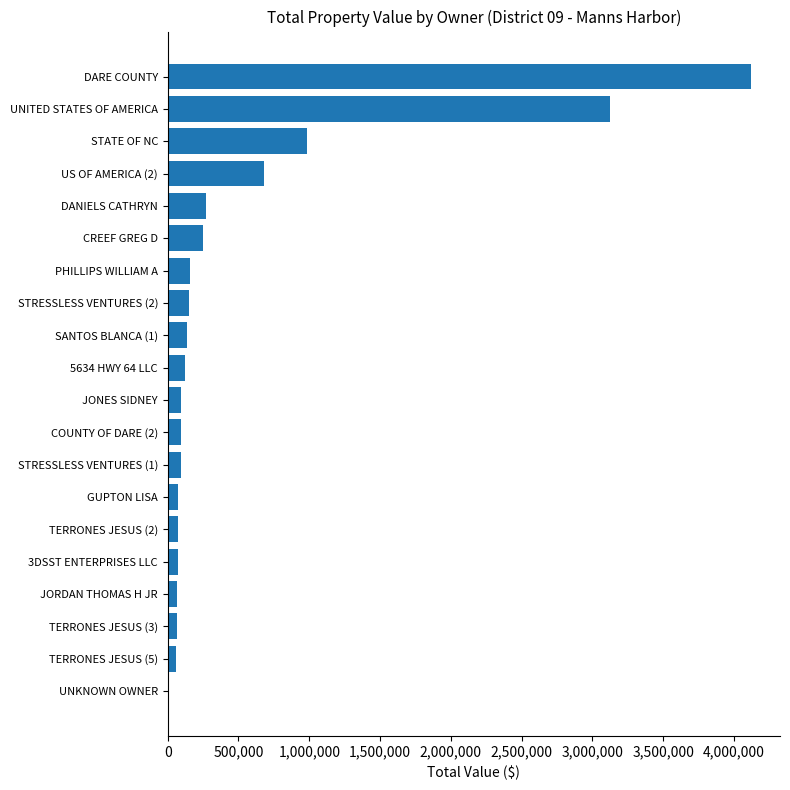

What is the ratio of the value at JONES SIDNEY to the value at STRESSLESS VENTURES (1)?

1.0